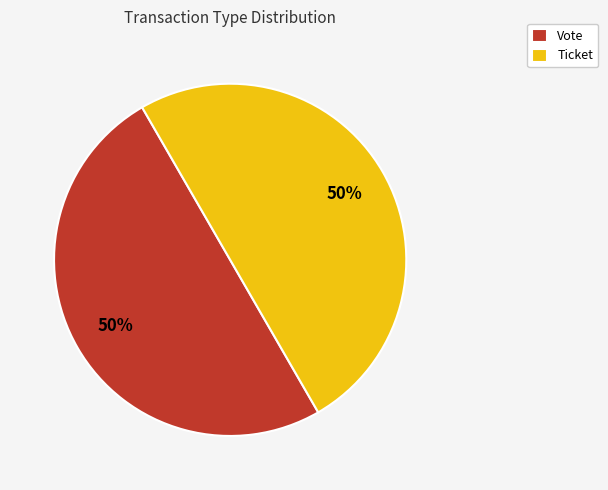

To the nearest percent, what is the difference between the largest and smallest slice percentages?

0%